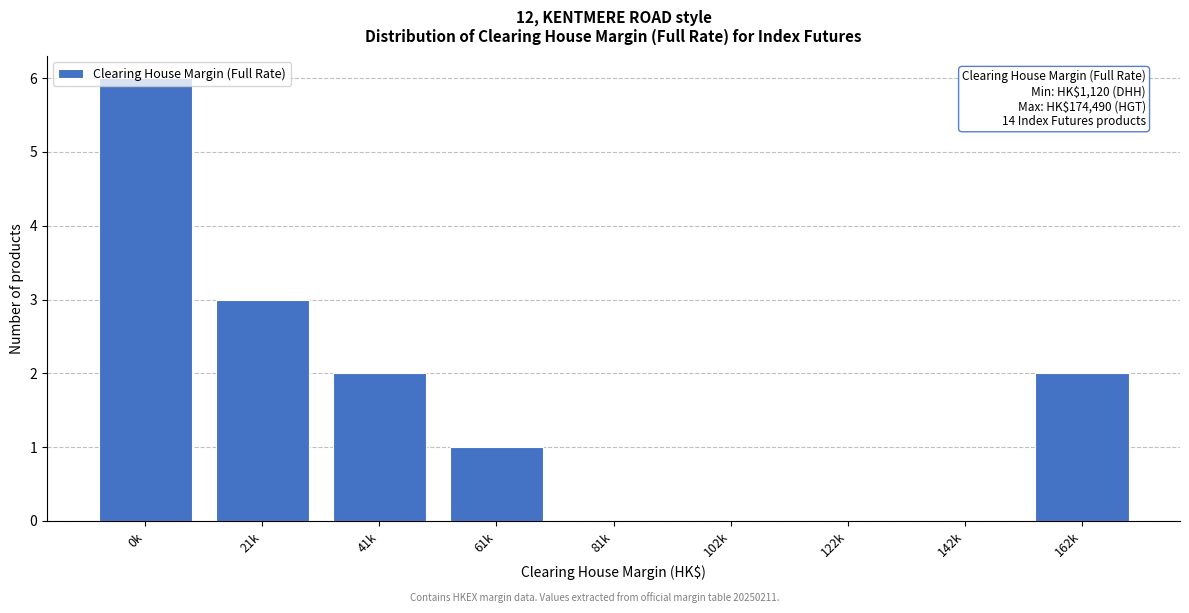

What is the greatest value displayed?

6